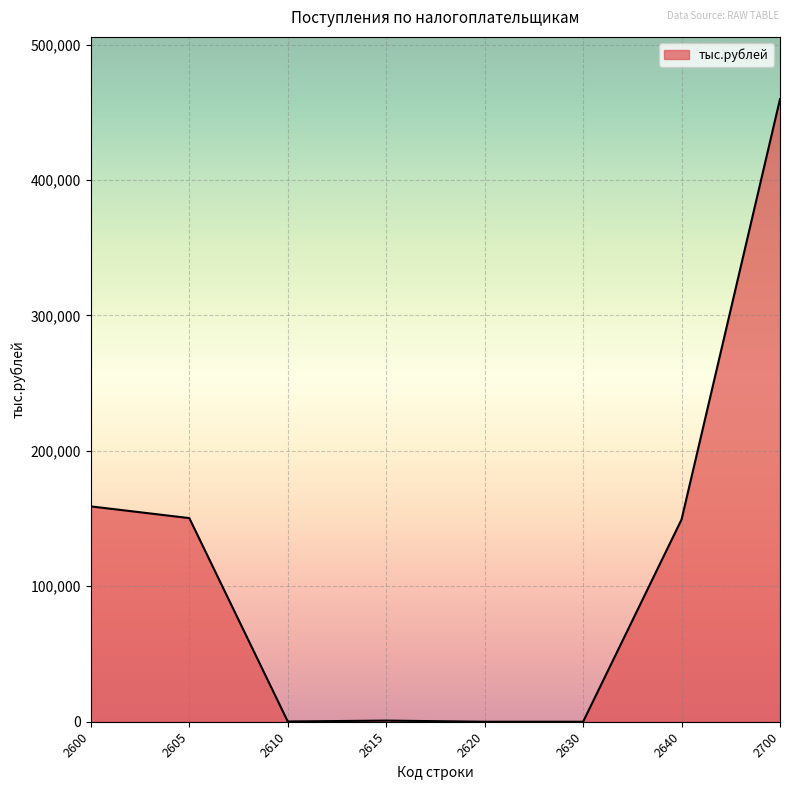

Which label corresponds to the largest value in the chart?

2700